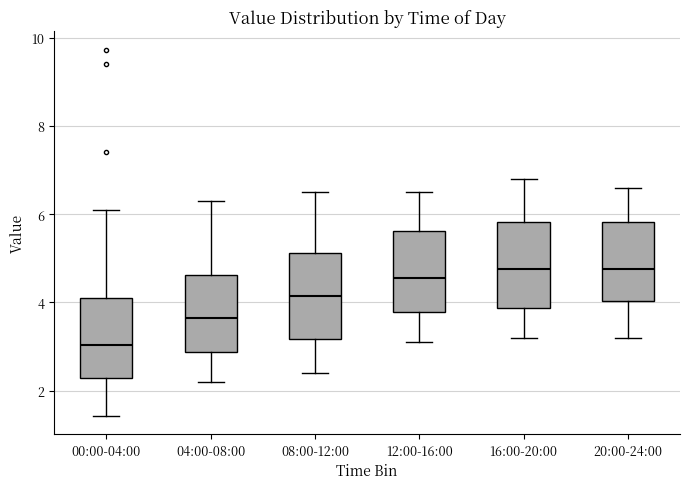

Which box has the lowest median line?

00:00-04:00